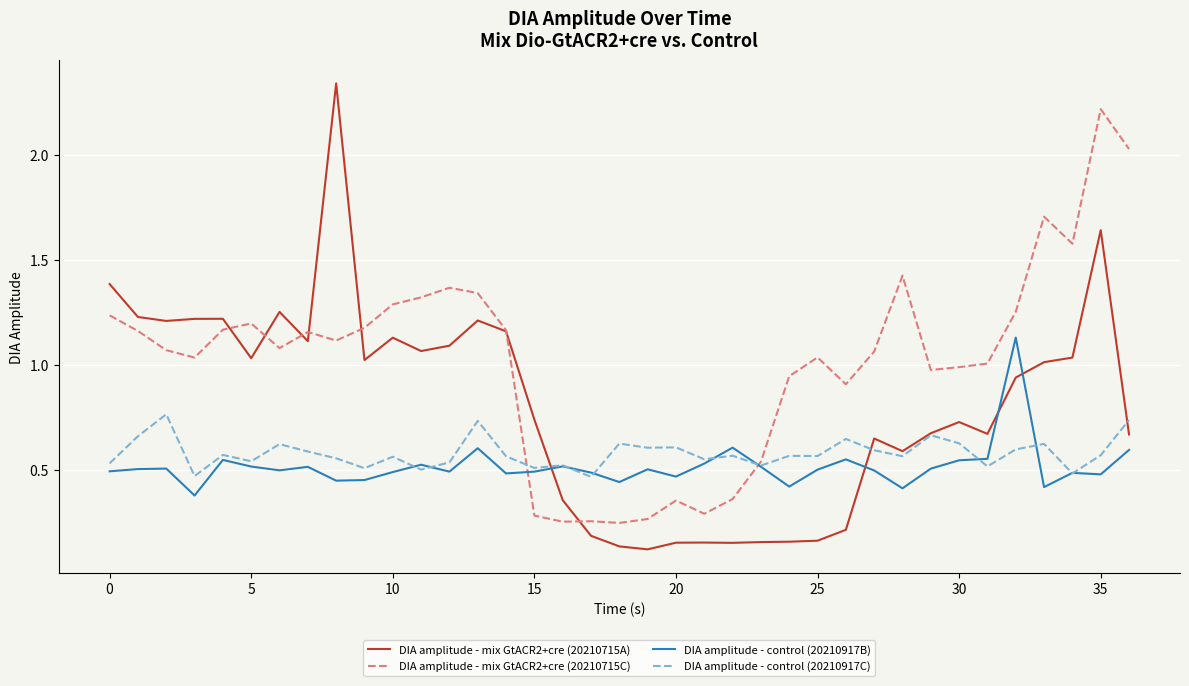

True or false: DIA amplitude - mix GtACR2+cre (20210715A) has more than 0 interior local peaks.

True